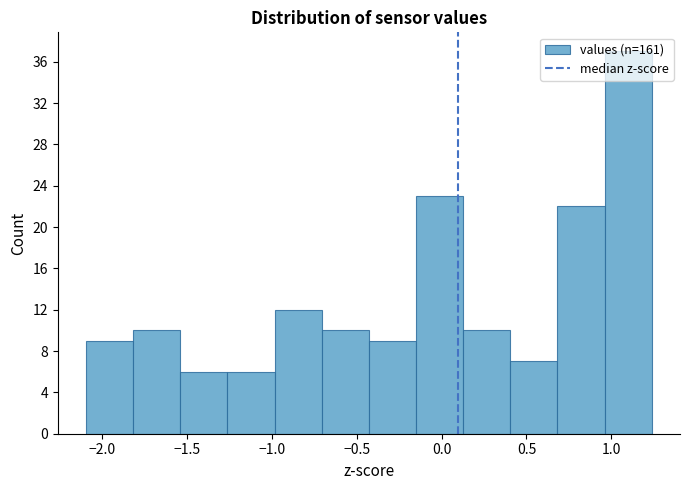

How tall is the bar that spans 0.95 to 1.25 on the x-axis? Neither the bar edges nor the heights are printed on the chart, so give them approximately, as read against the axes.

37